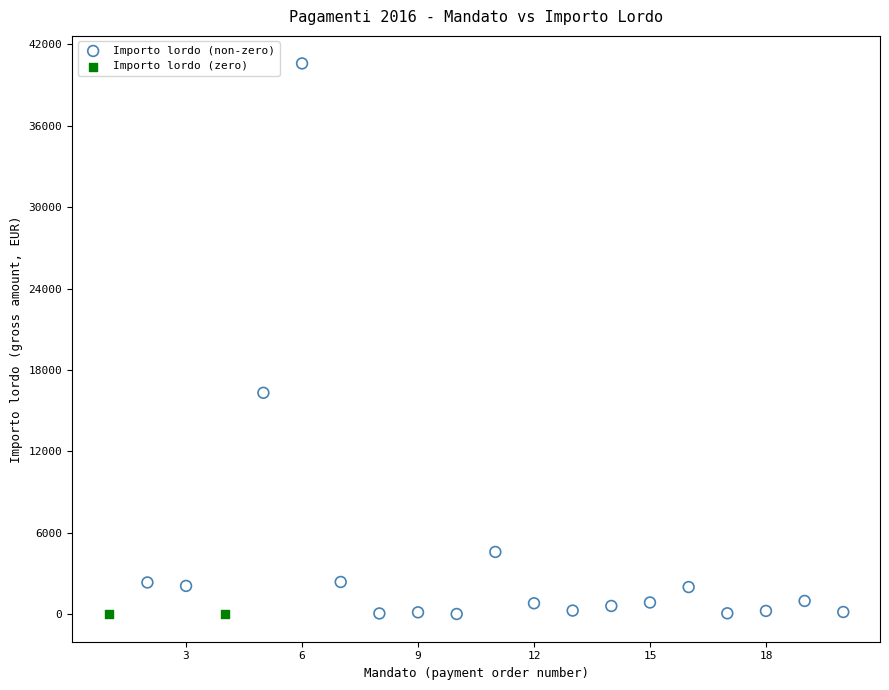

What are all the series names shown in the legend?

Importo lordo (non-zero), Importo lordo (zero)